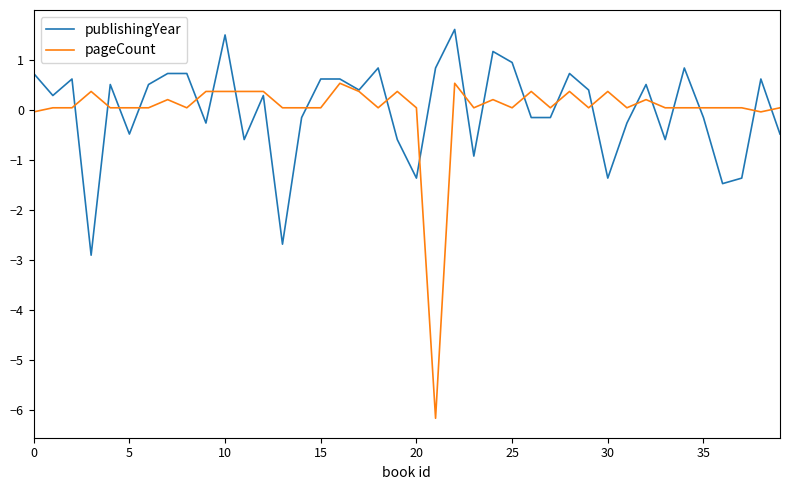

What is the minimum value for publishingYear?

-2.9